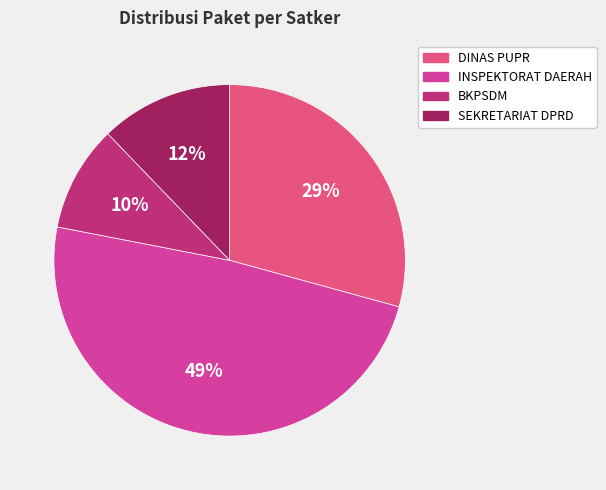

Rank the categories by value from highest to lowest.

INSPEKTORAT DAERAH, DINAS PUPR, SEKRETARIAT DPRD, BKPSDM